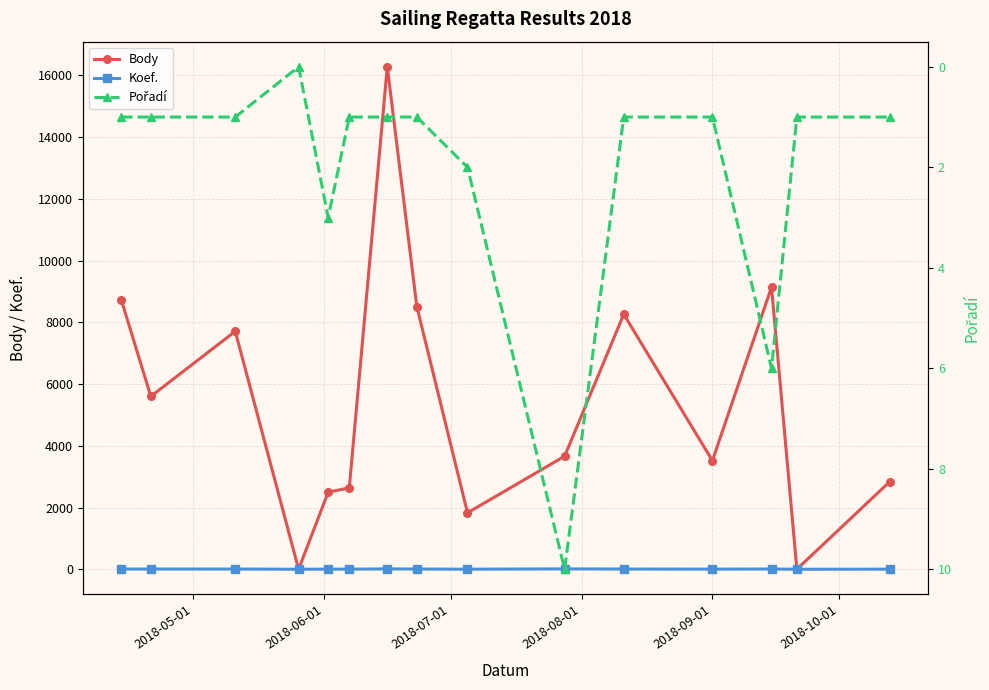

In Body, how many points are higher than both neighbors (excluding endpoints)?

4